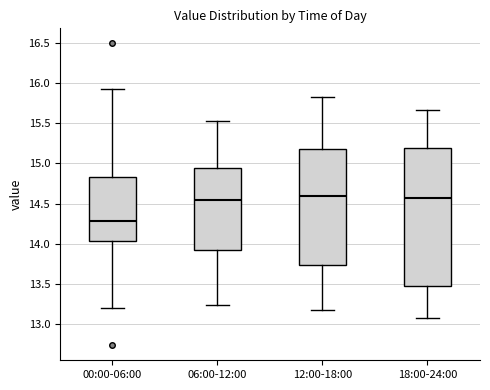

Where is the upper edge of the box for 06:00-12:00 on the y-axis? The values are not printed on the chart, so give them approximately, as read against the axis.

14.95